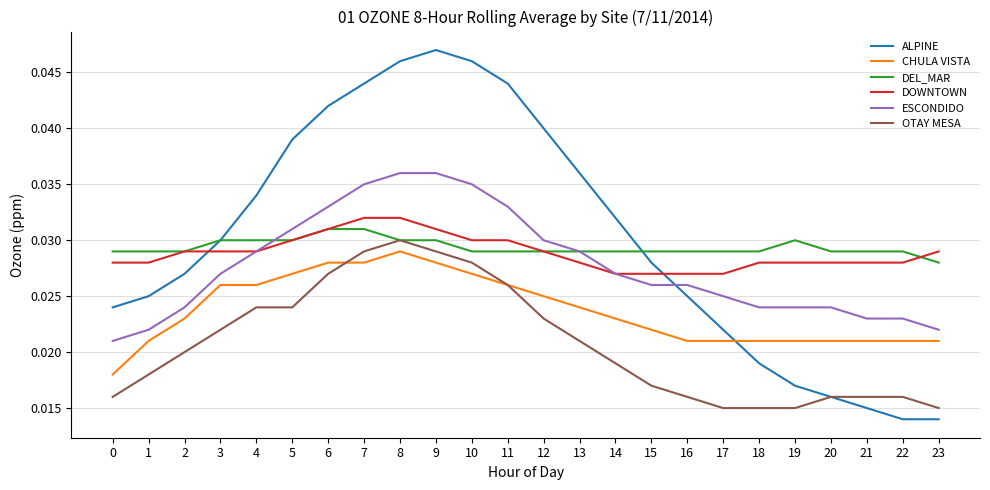

Which category has the lowest value in the DEL_MAR series?

23